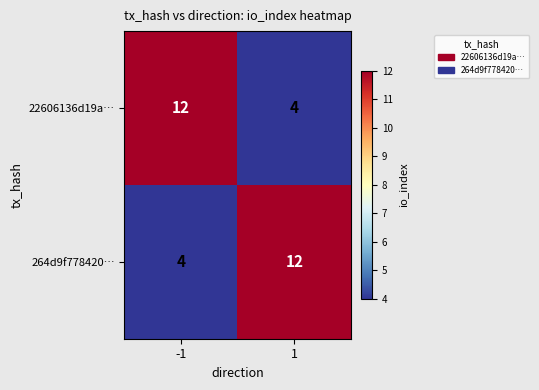

What value does the 22606136d19a… series have at -1?

12